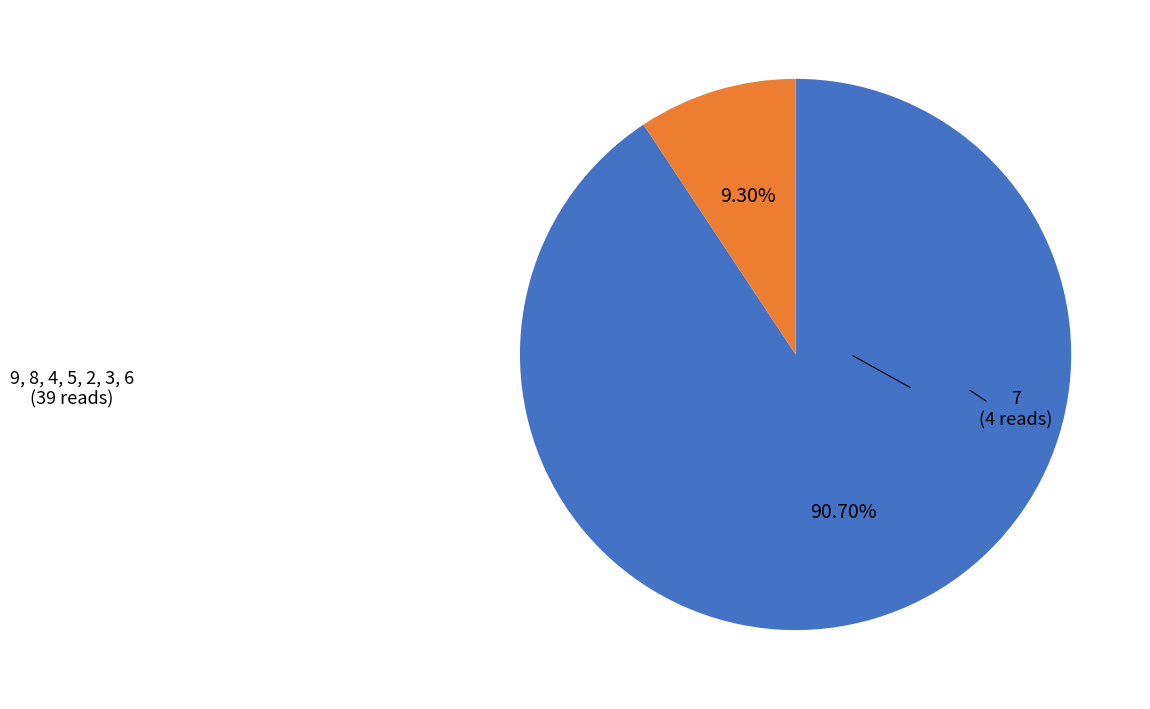

What is the majority slice?

9, 8, 4, 5, 2, 3, 6